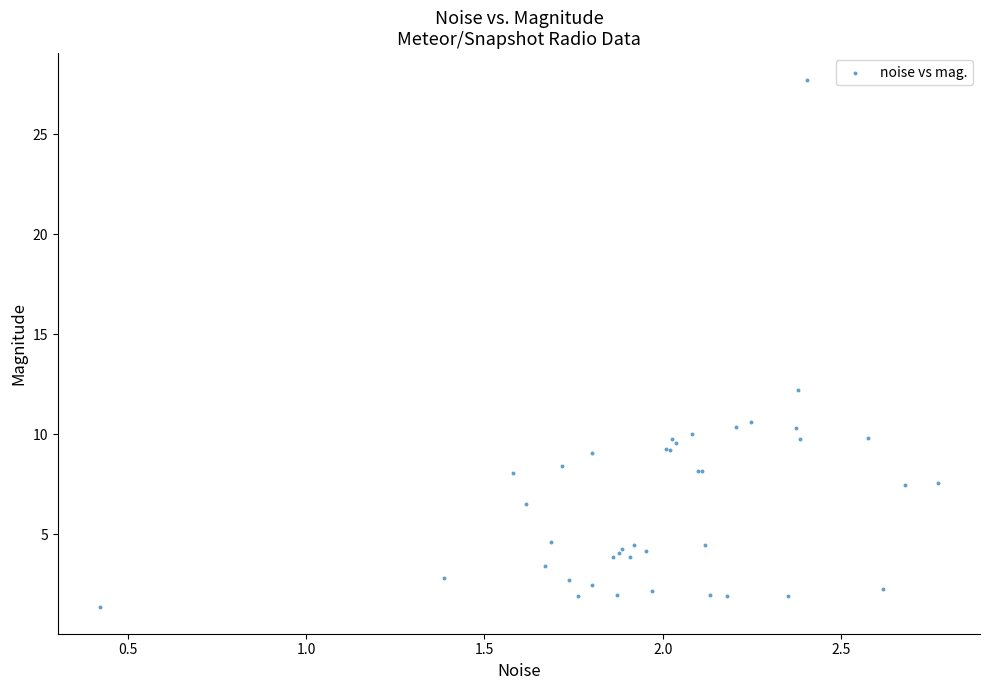

What Y value in the scatter plot is closest to 14?

12.2